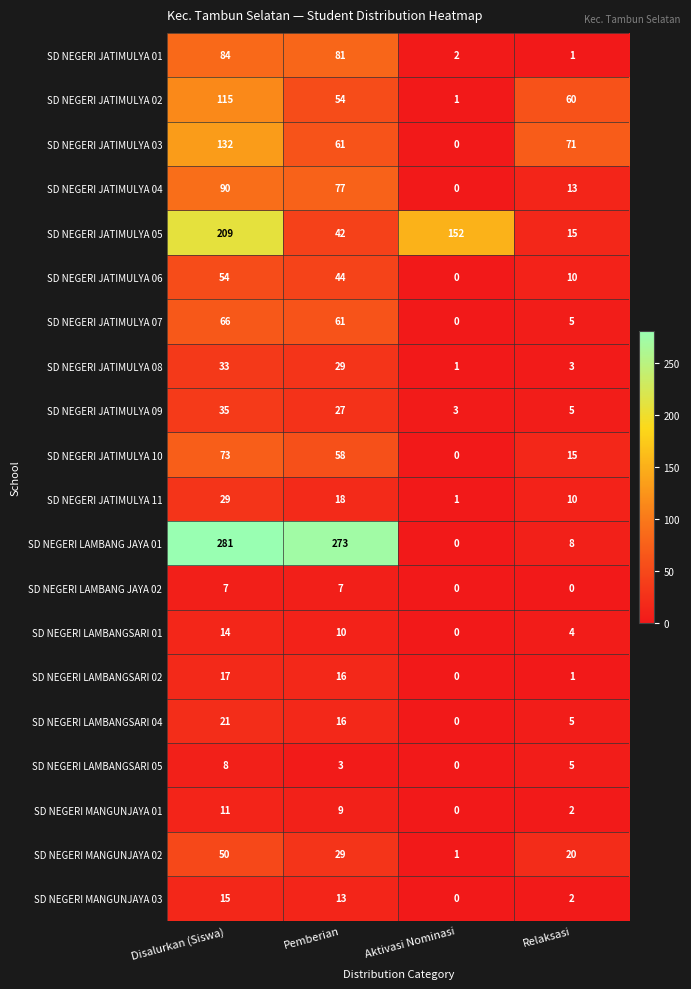

The value of SD NEGERI LAMBANGSARI 02 at Relaksasi is 1. True or false?

True